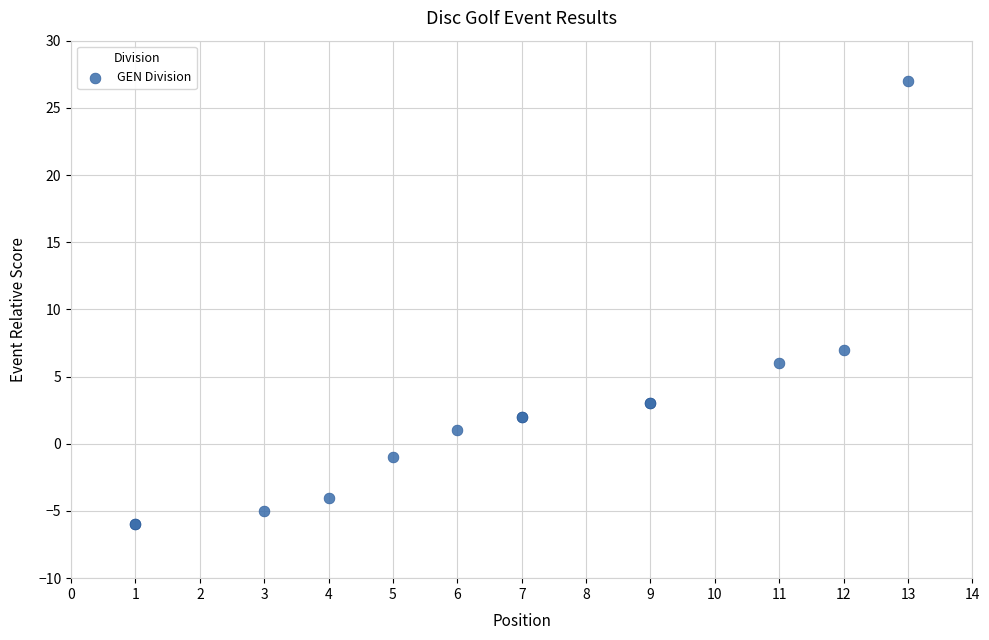

What Y value in the scatter plot is closest to 10?

7